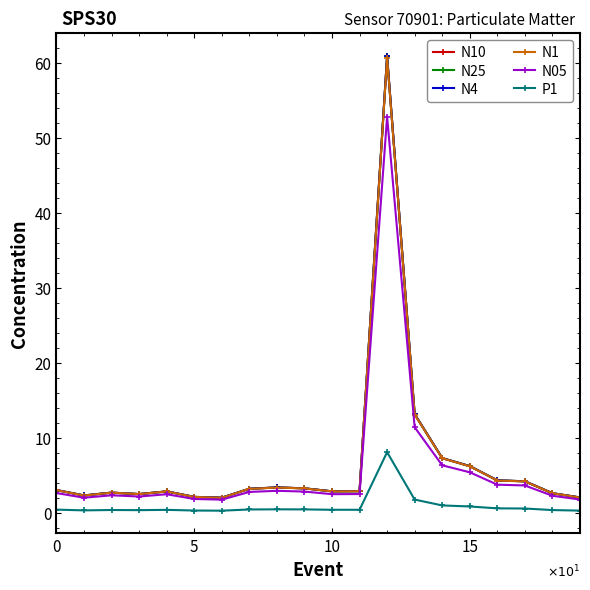

True or false: N10 has more than 0 interior local peaks.

True